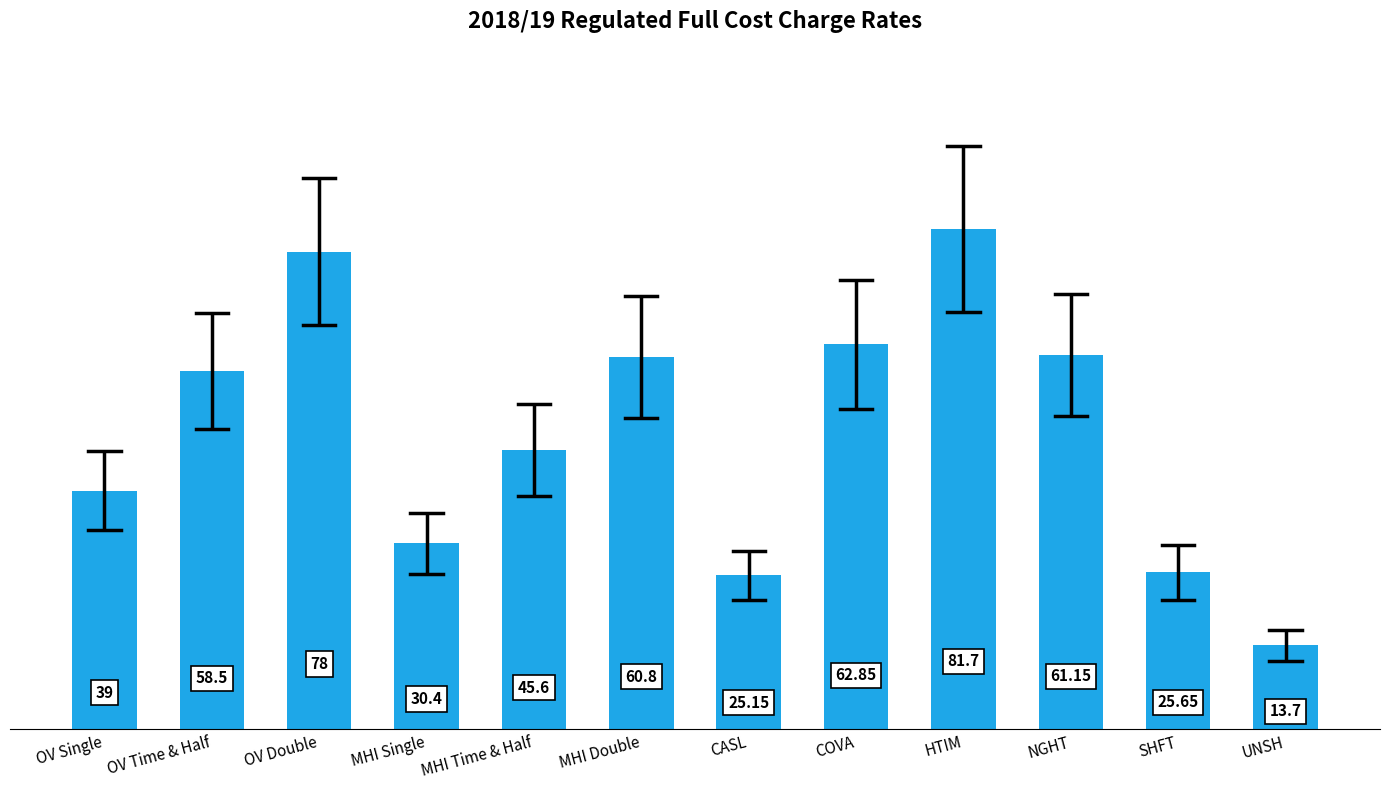

What is the change in value from OV Double to MHI Single?

-47.6